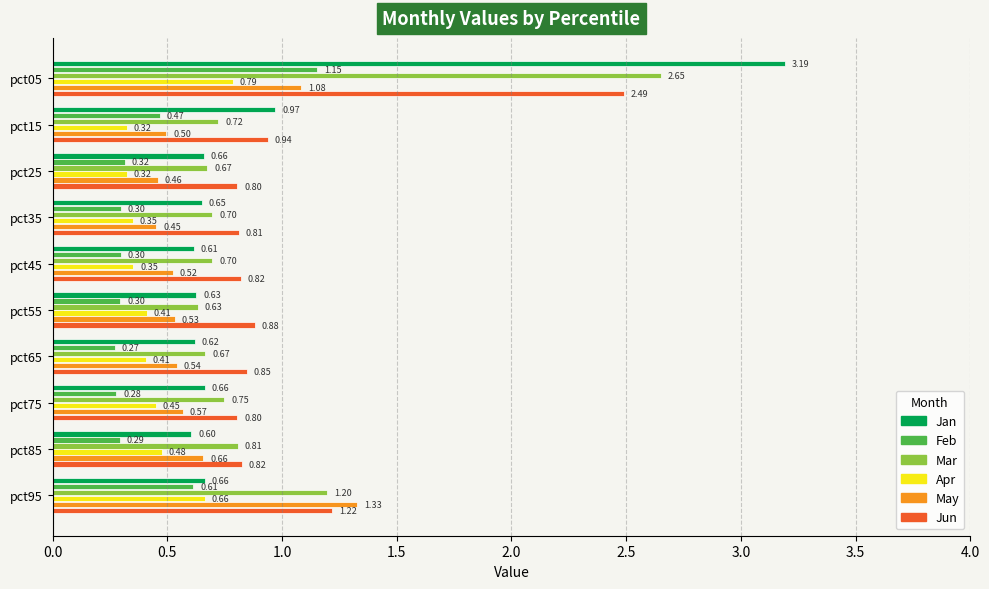

List the series in order of their peak value, lowest first.

Apr, Feb, May, Jun, Mar, Jan